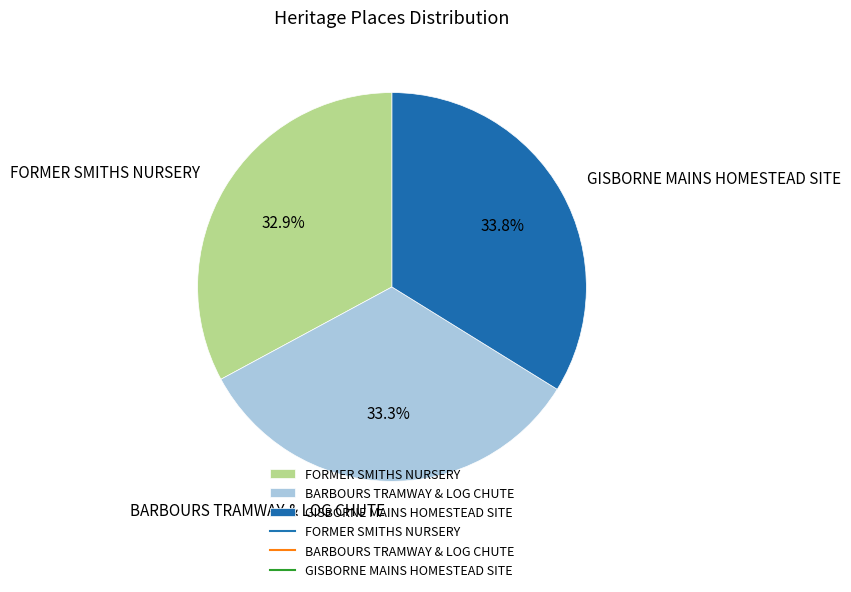

Which has a higher value, GISBORNE MAINS HOMESTEAD SITE or FORMER SMITHS NURSERY?

GISBORNE MAINS HOMESTEAD SITE